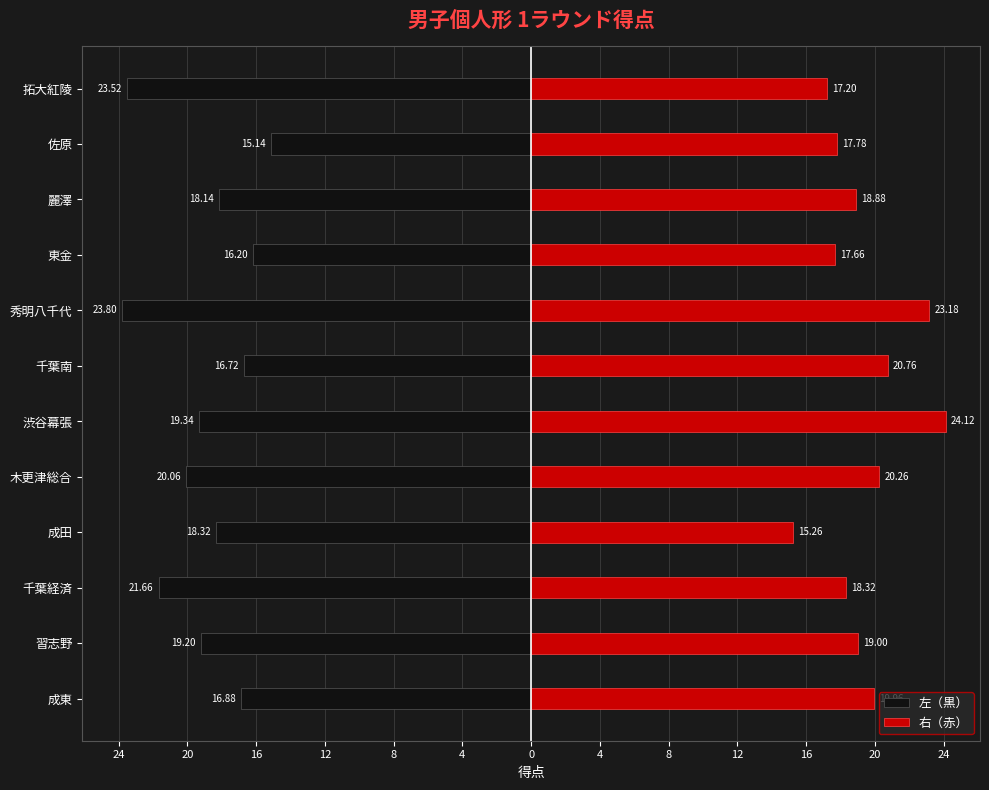

Which series has the widest spread of values?

右（赤）